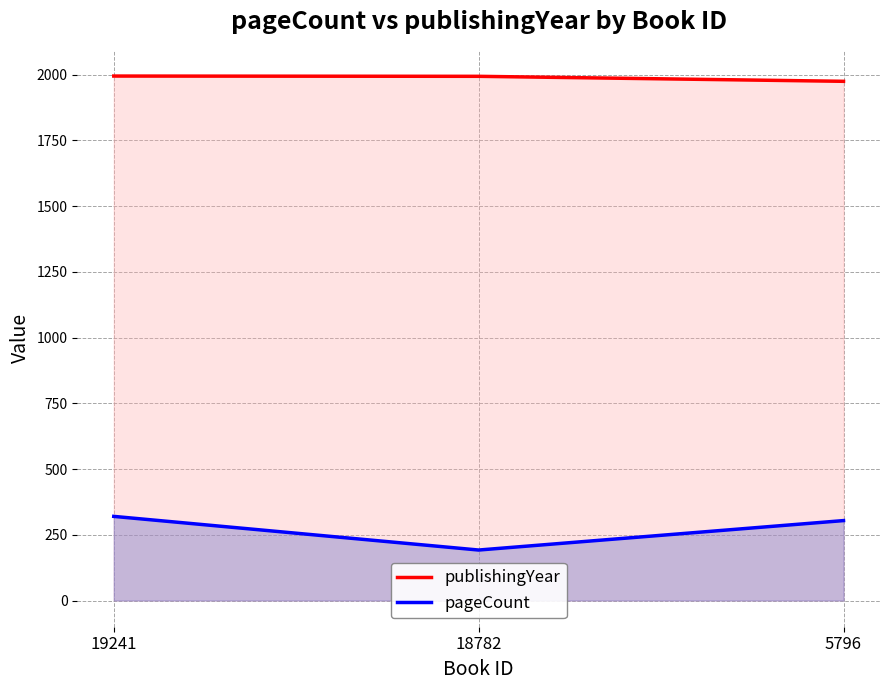

Does the chart display data point markers on the line(s)?

No